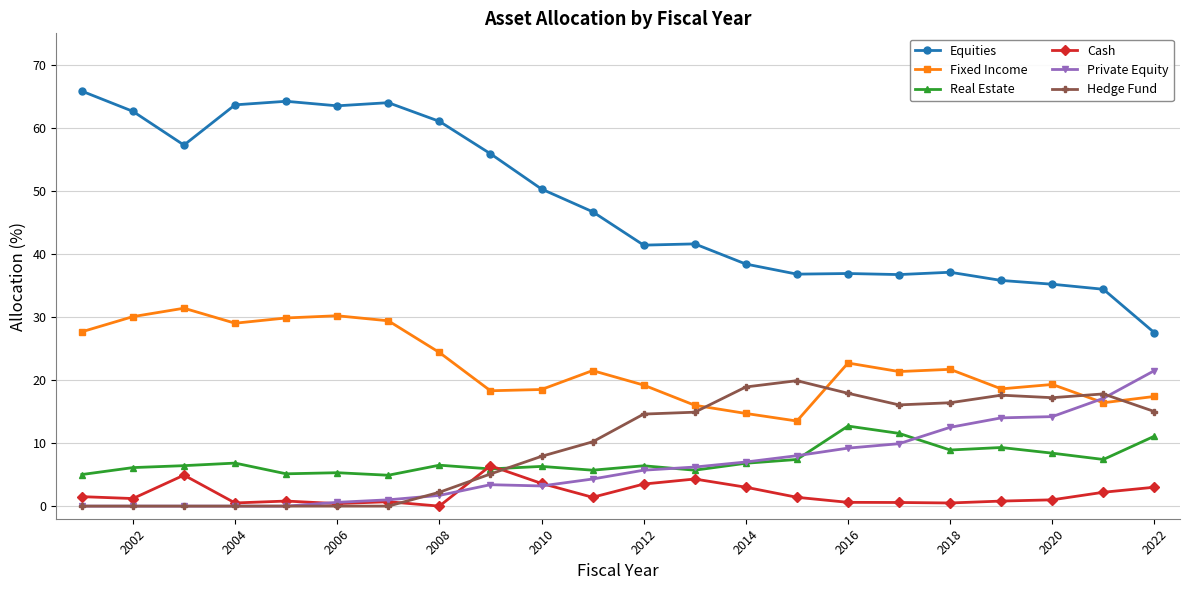

What is the highest value of the Real Estate series?

12.7